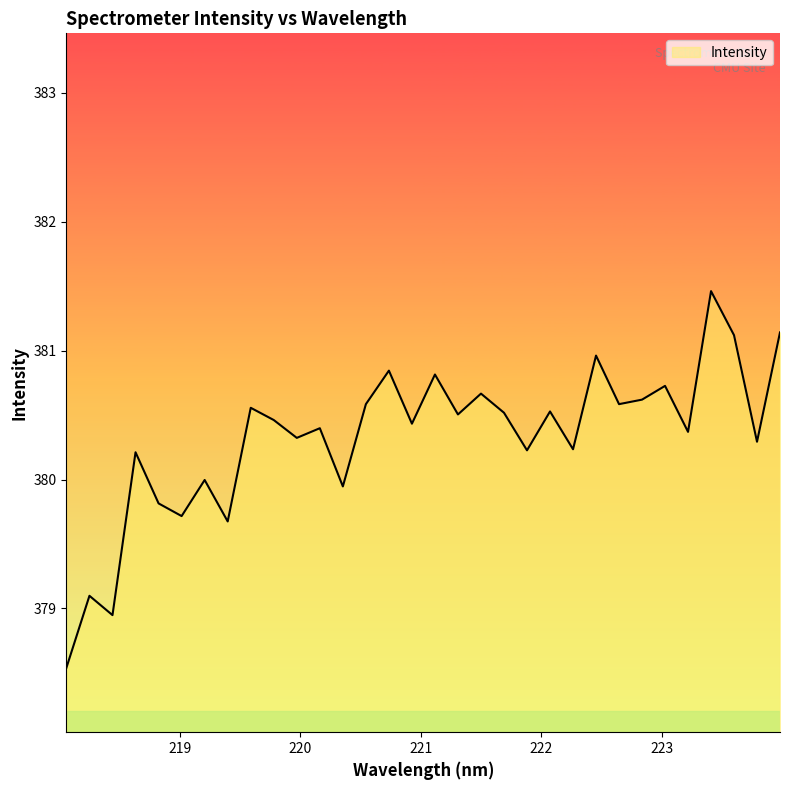

What is the greatest value displayed?

381.5